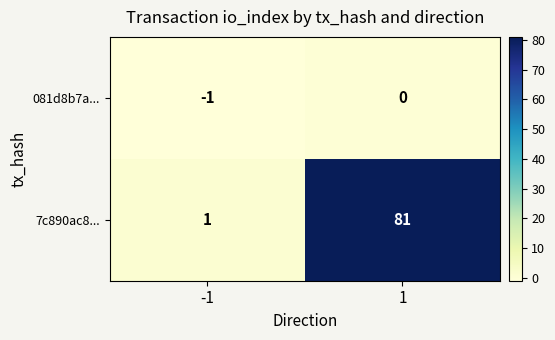

Rank the series by their maximum value, from highest to lowest.

7c890ac8..., 081d8b7a...